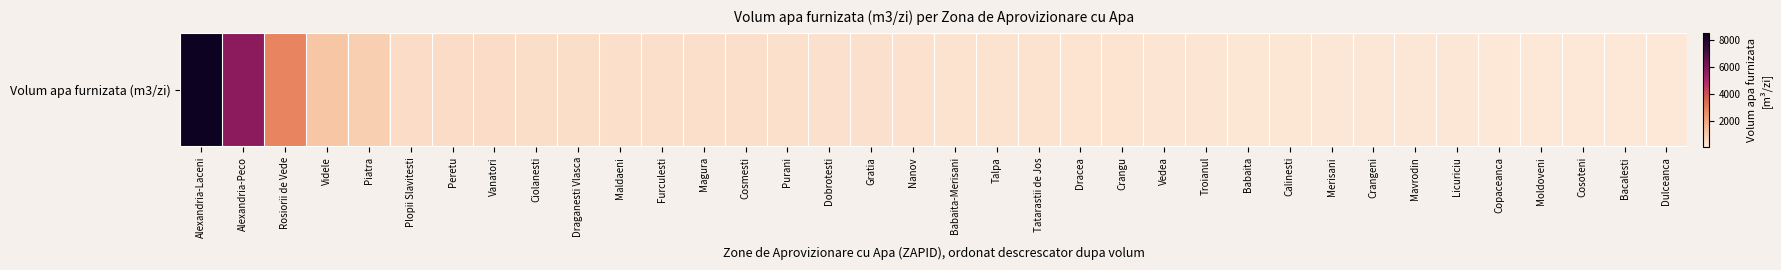

The chart shows a value of 430 at Plopii Slavitesti. True or false?

True